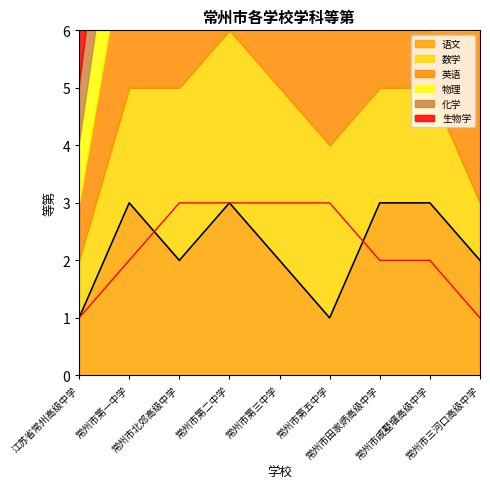

How many lines are shown in the chart?

6